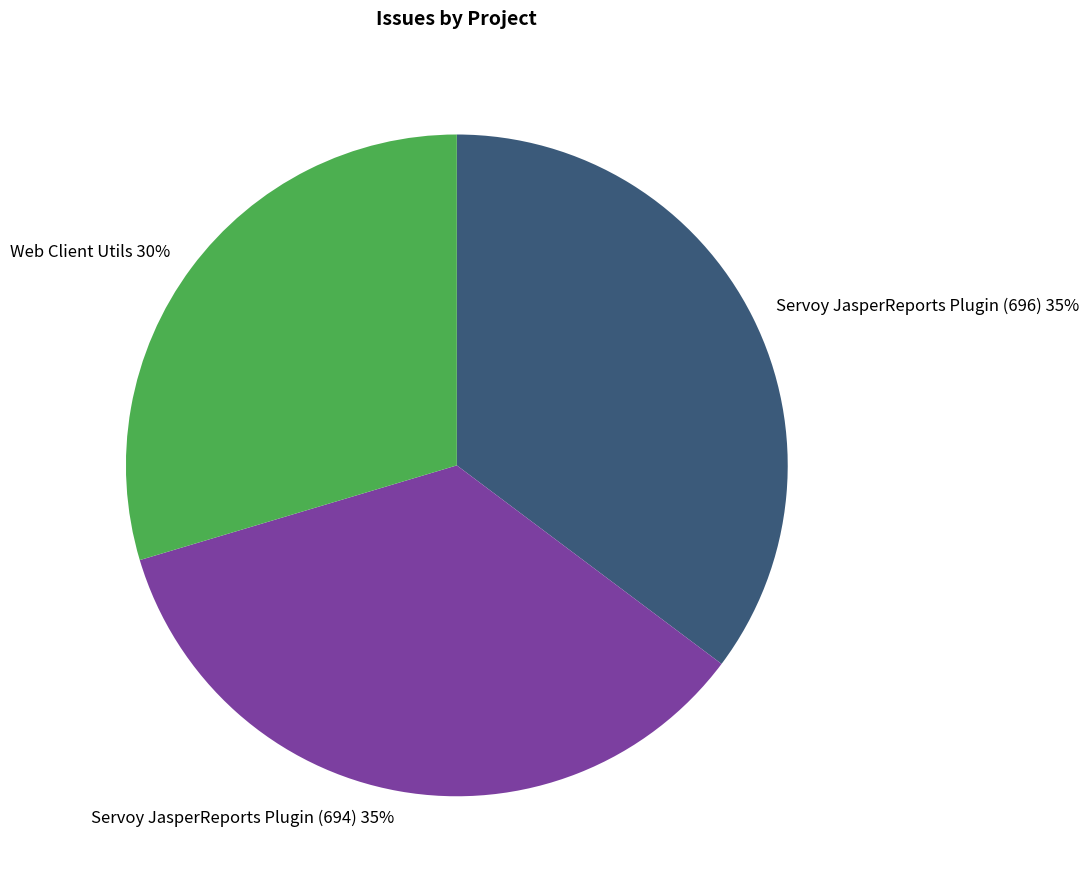

The Web Client Utils slice represents 24% of the pie. True or false?

False